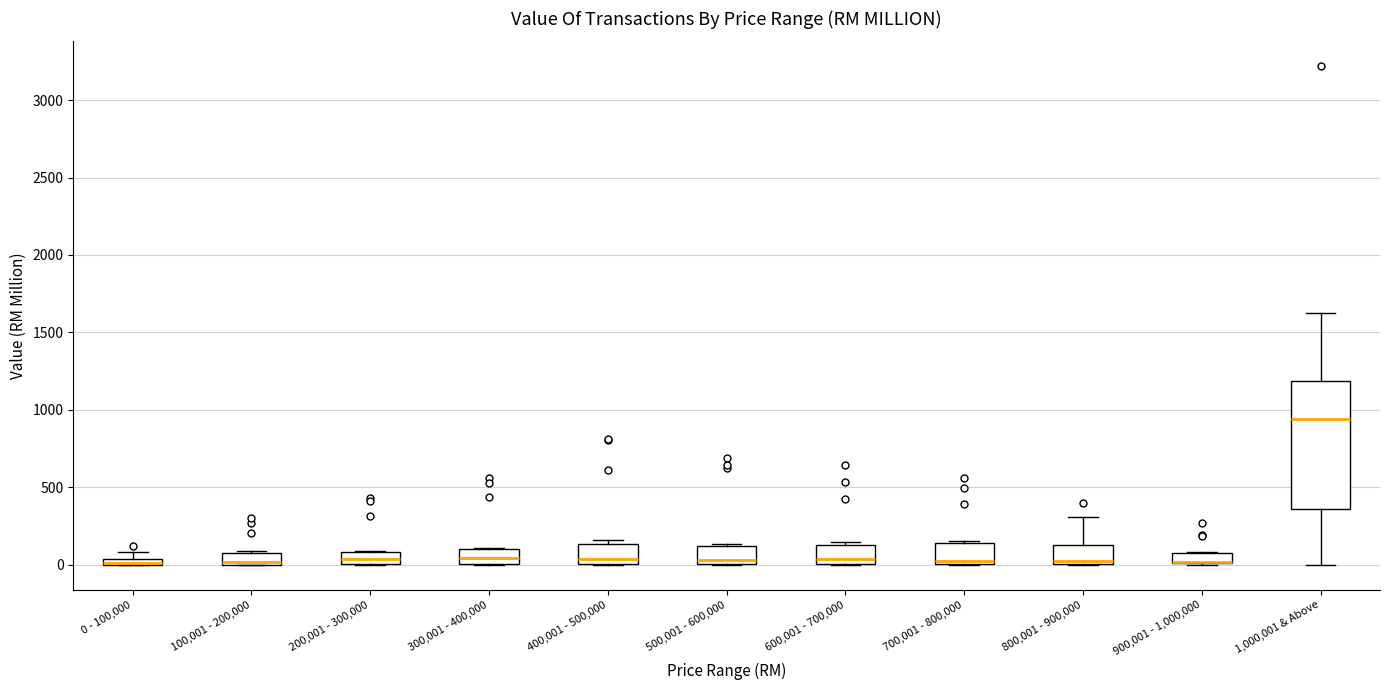

Which box is the tallest, from its lower edge to its upper edge?

1,000,001 & Above